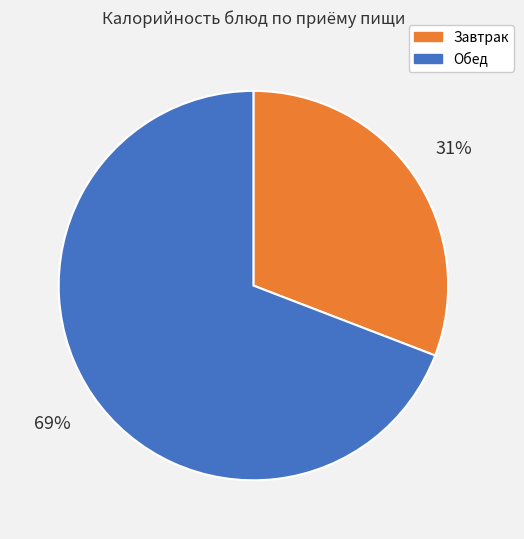

Rank the categories by value from lowest to highest.

Завтрак, Обед